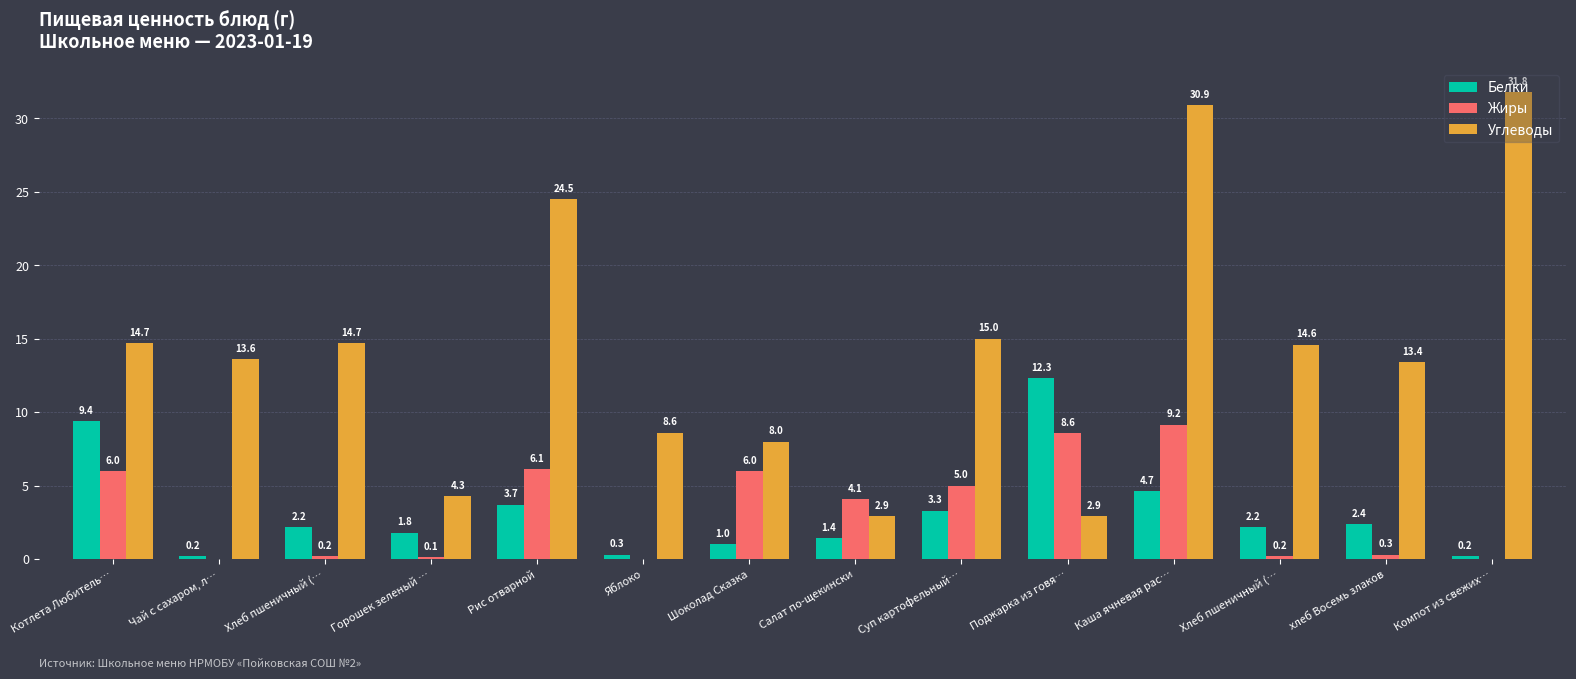

What is the spread (max minus min) of values at Горошек зеленый …?

4.2